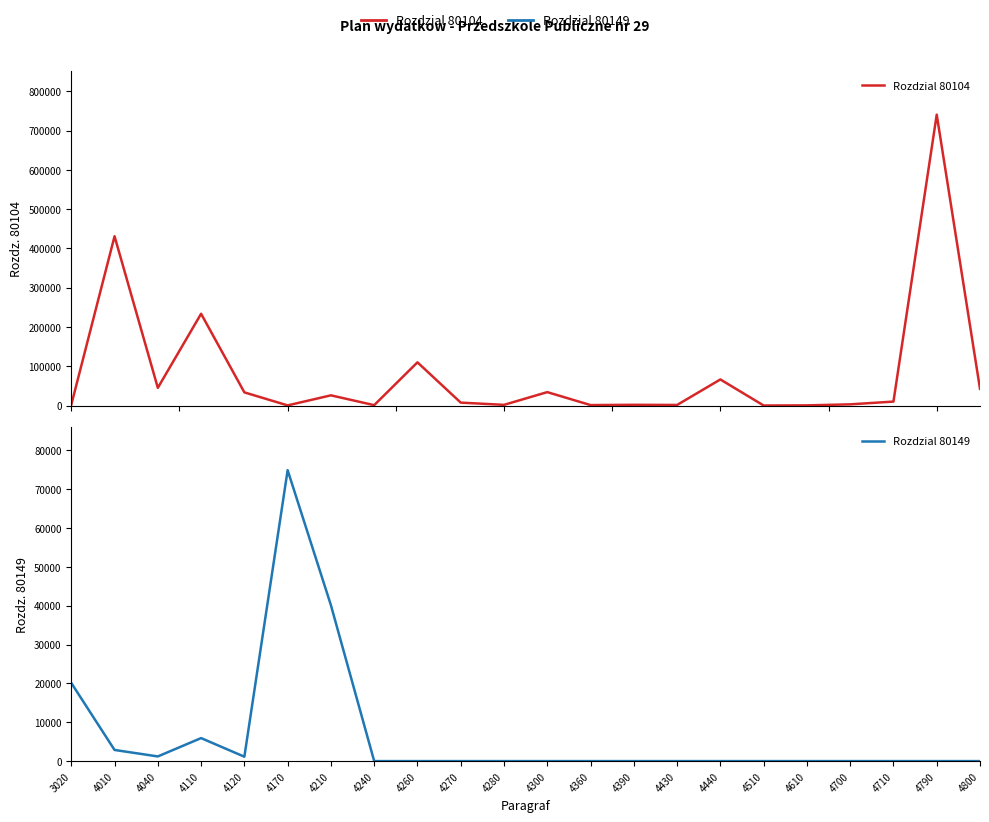

True or false: Rozdzial 80149 has a value of 2868 at 4010.

True